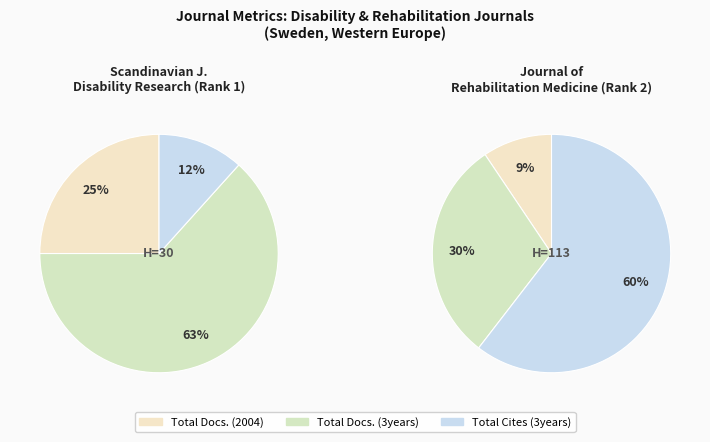

Is it true that Scandinavian Journal of Disability Research is 100% of the pie?

True